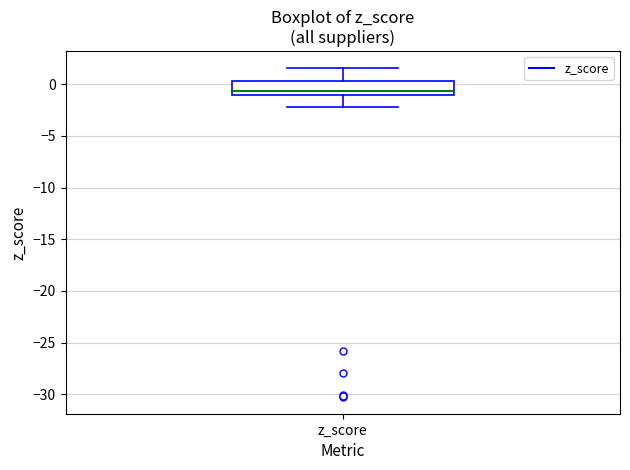

Transcribe this box plot: give where the median line is, the range the box spans, and where the two whiskers end, as read against the y-axis. The values are not printed on the chart, so give them approximately, as read against the axis.

median -0.5, box -1.0 to 0.5, whiskers -2.0 to 1.5